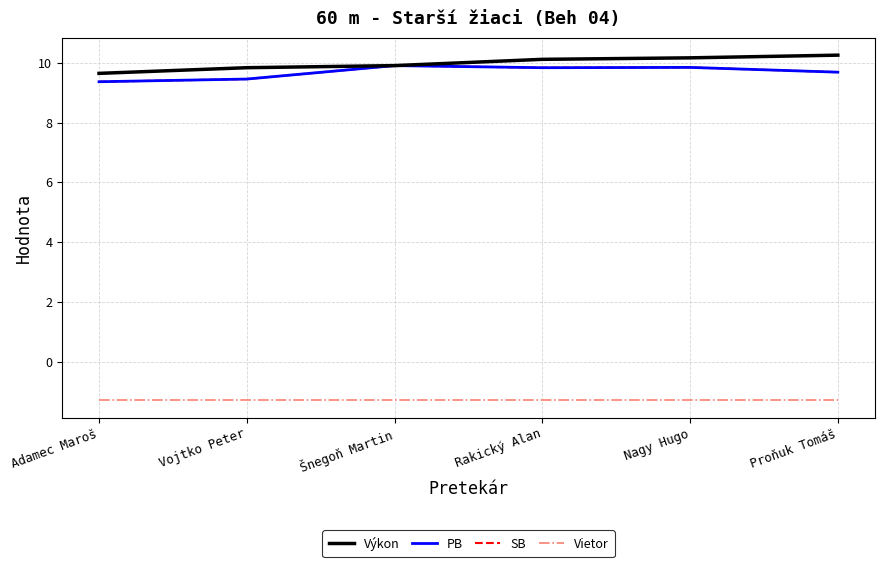

Which has a higher value, Proňuk Tomáš or Vojtko Peter?

Proňuk Tomáš